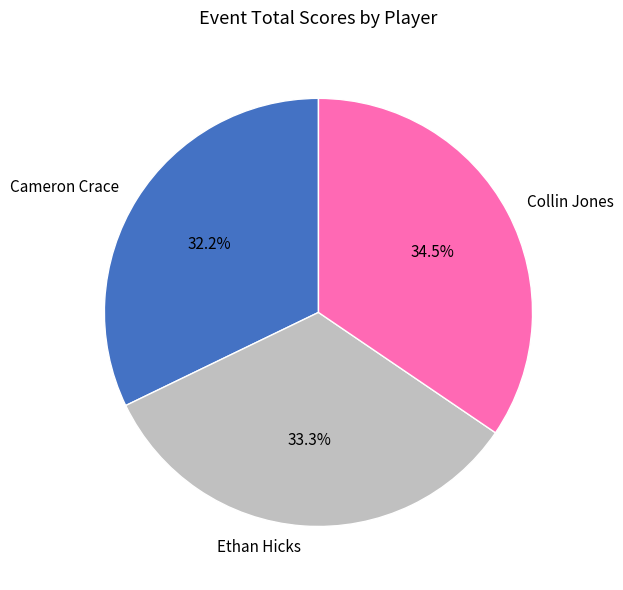

Rank the categories by value from lowest to highest.

Cameron Crace, Ethan Hicks, Collin Jones